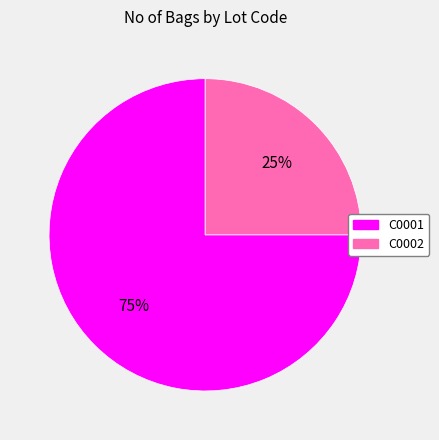

Count the number of slices in the pie.

2